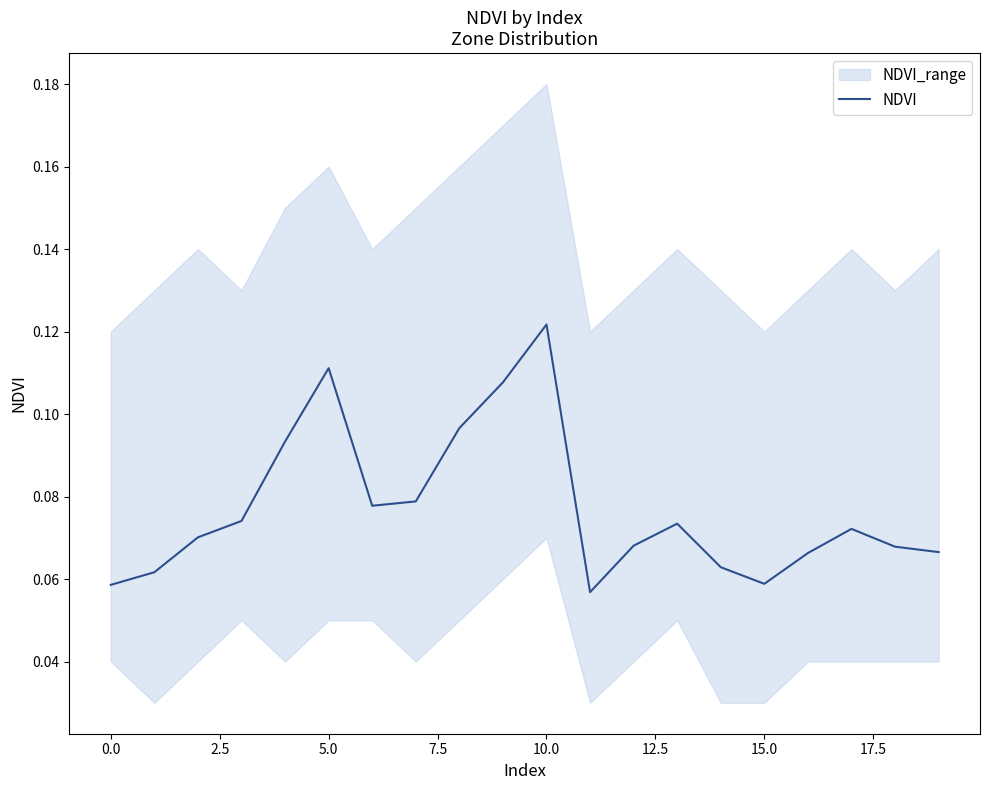

Is it true that NDVI equals 0.2 at 10.0?

False